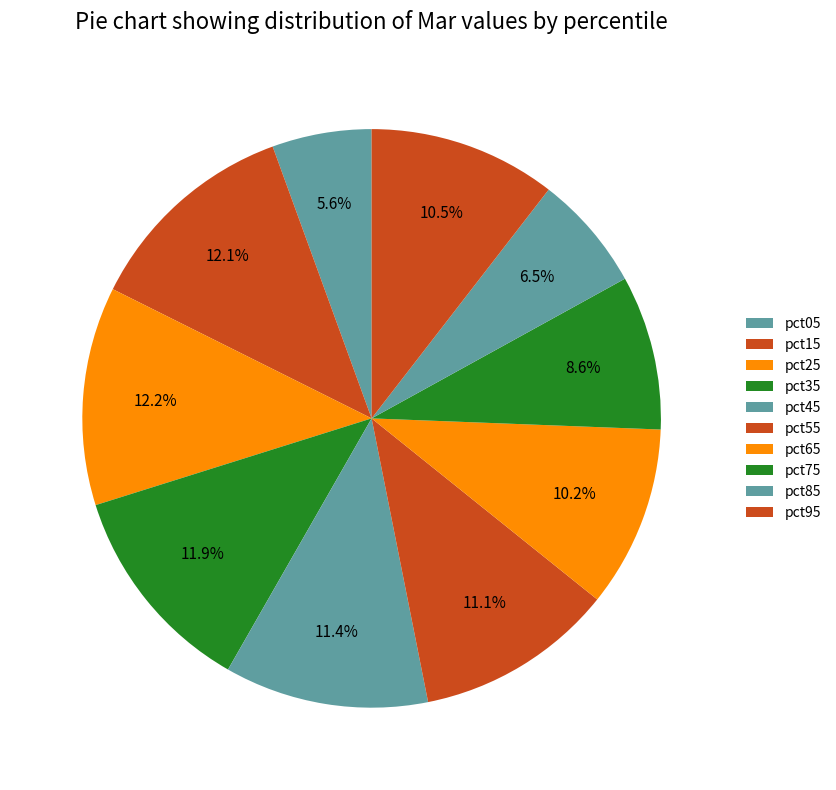

Which slice is the smallest?

pct05